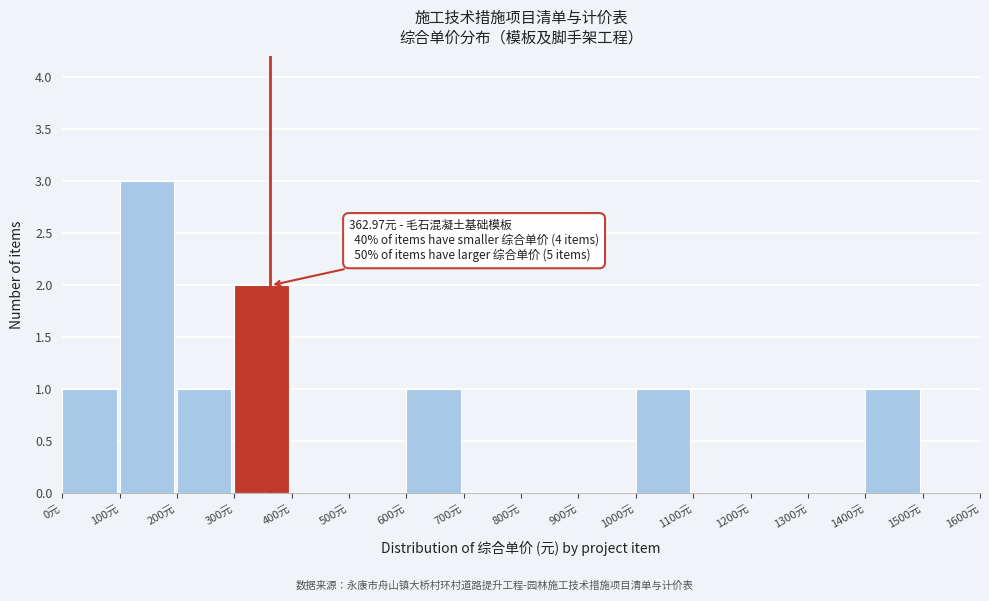

Which range on the x-axis has the tallest bar?

100 to 200